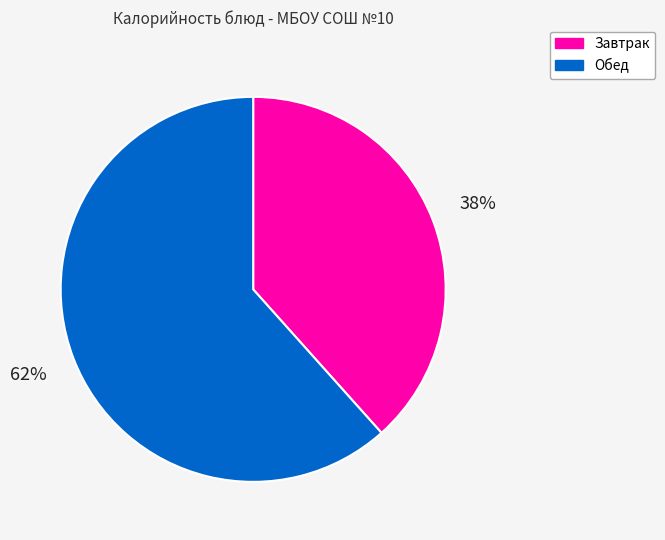

Is there a majority slice in this chart?

Yes